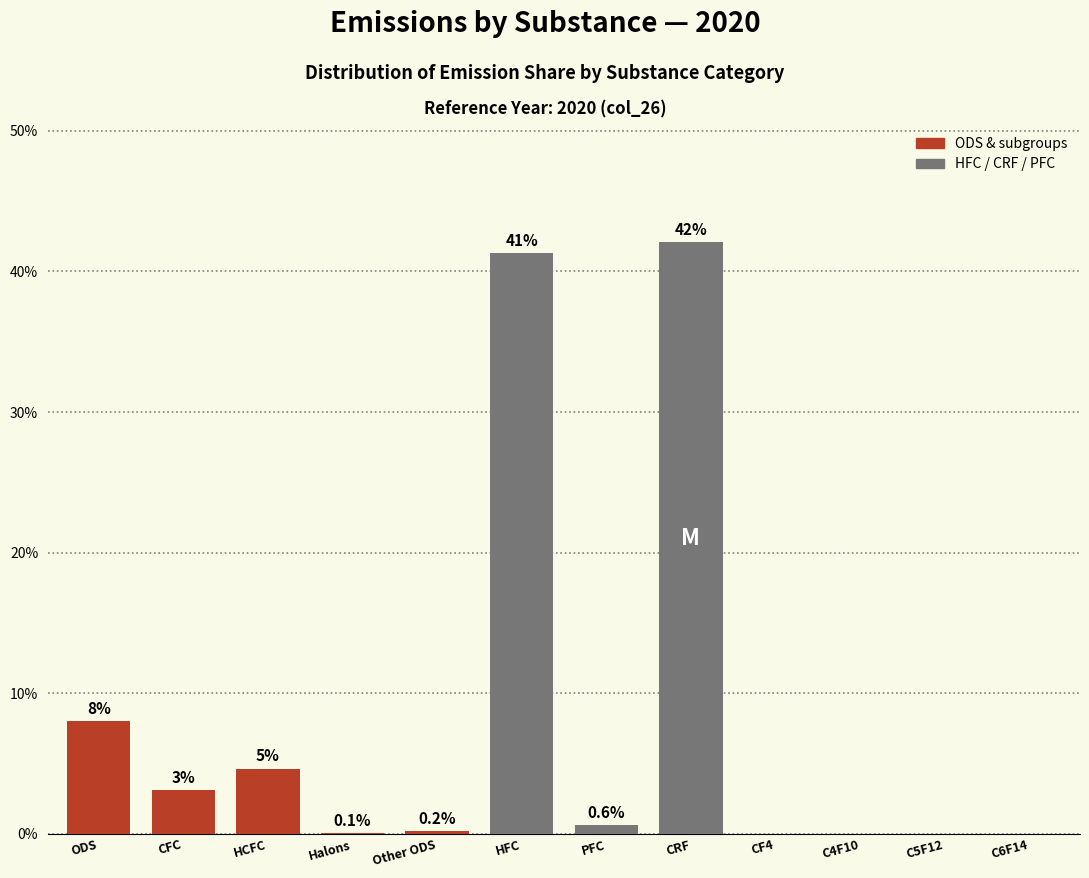

What is the sum of the values at CF4 and ODS?

8.0